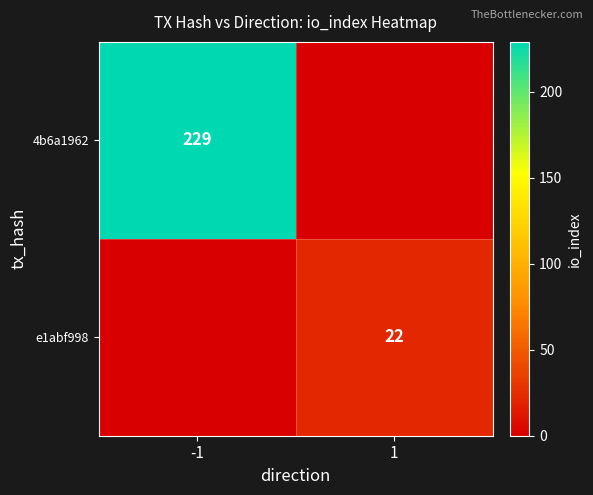

The 4b6a1962 series shows 229 at -1. True or false?

True